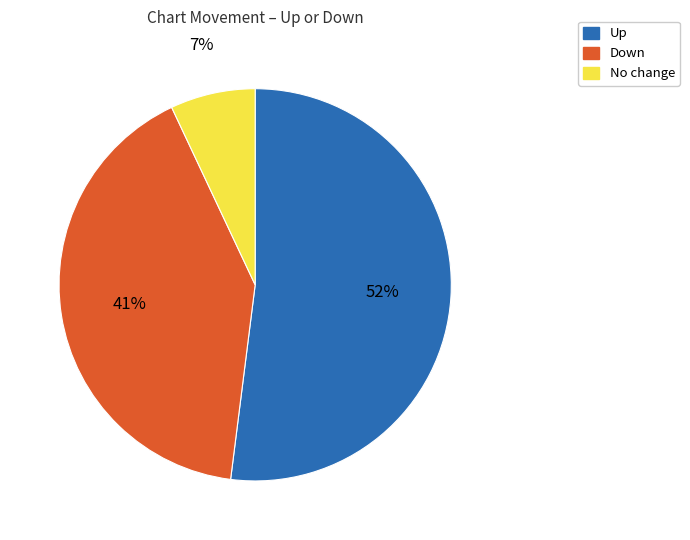

Does any single category account for the majority?

Yes